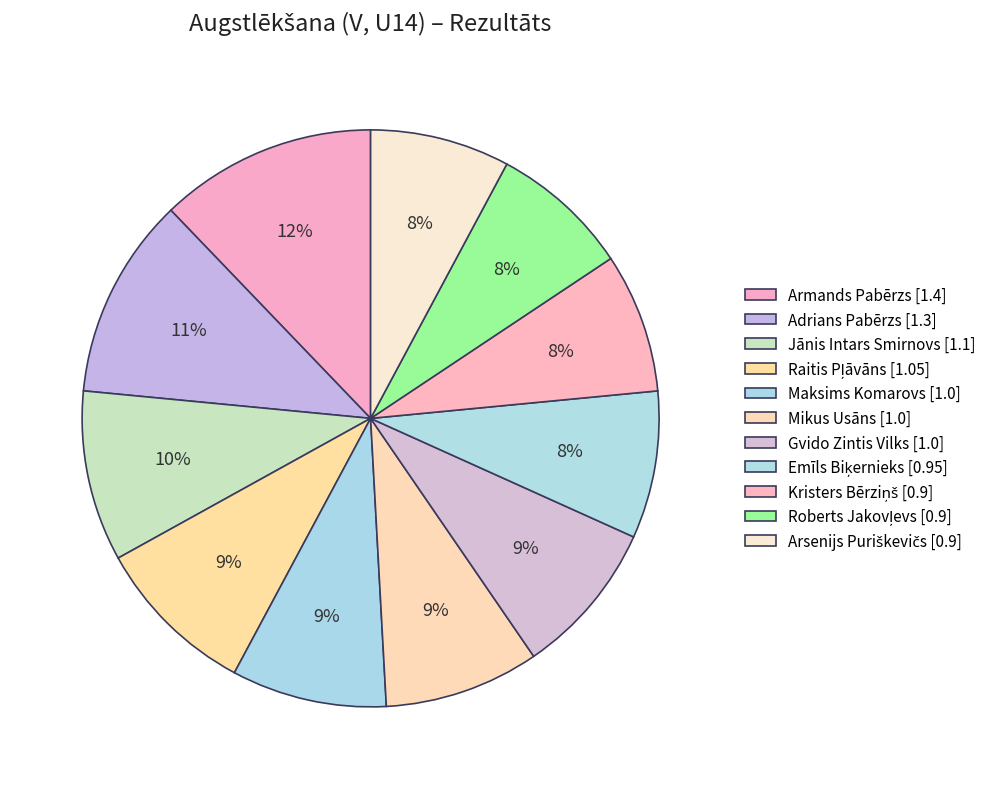

How many slices are in this pie chart?

11